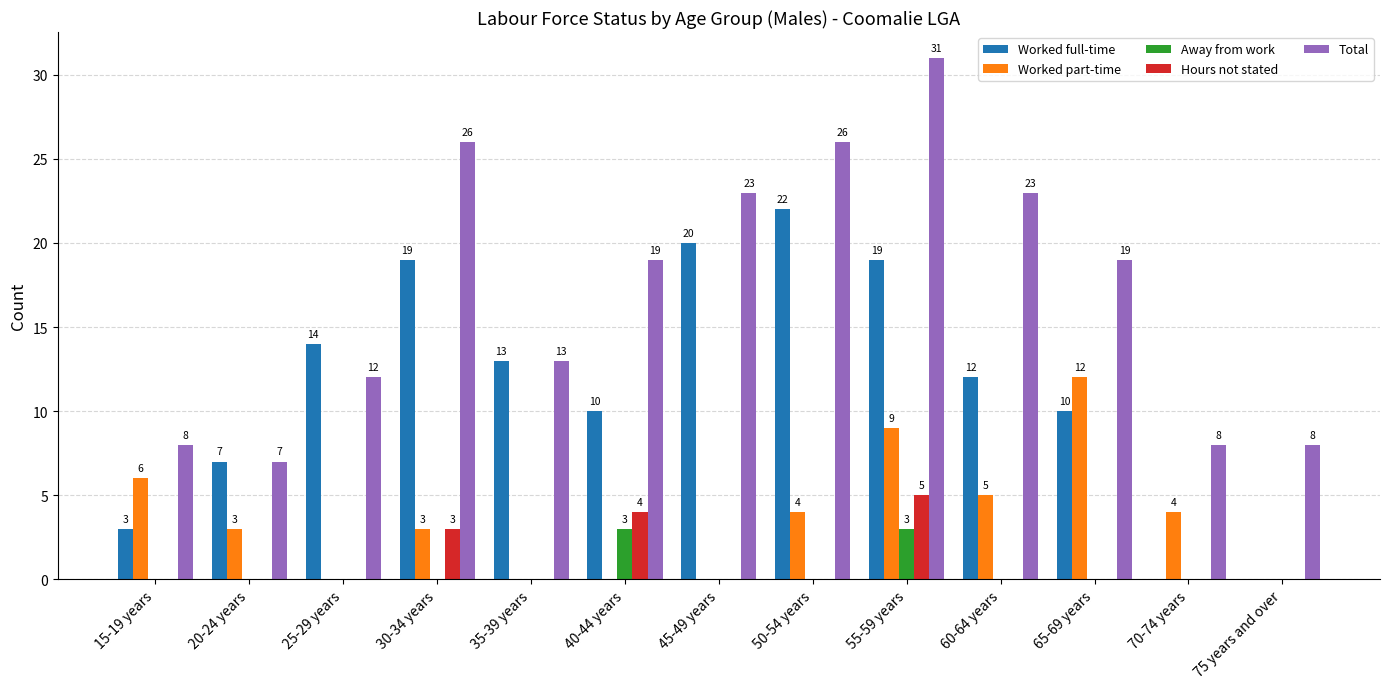

True or false: Worked part-time has a value of 3 at 20-24 years.

True